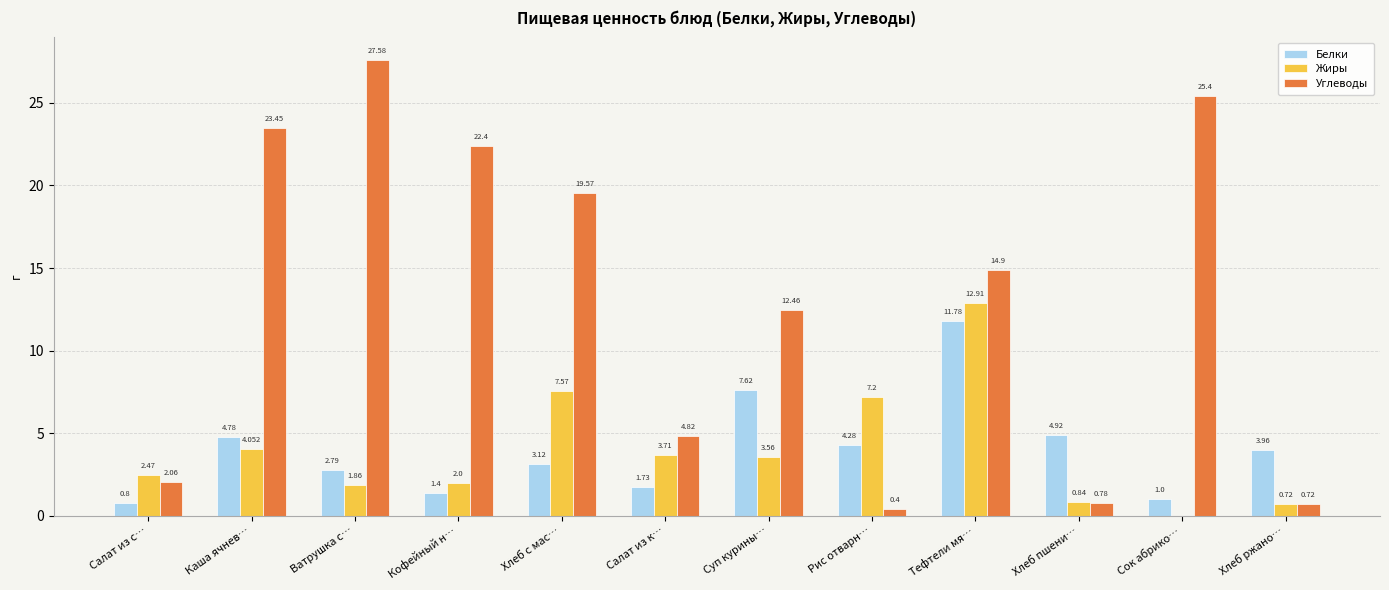

Is the value of Белки at Кофейный н… greater than the value of Углеводы at Ватрушка с…?

No